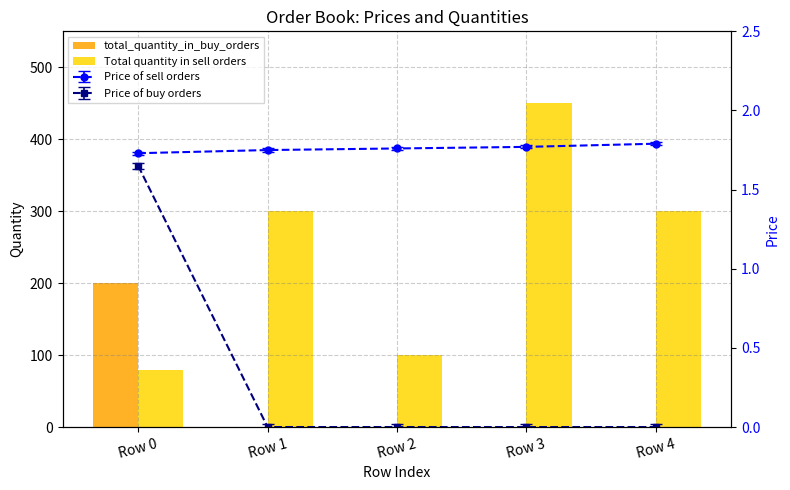

How many bars are there in each group?

2